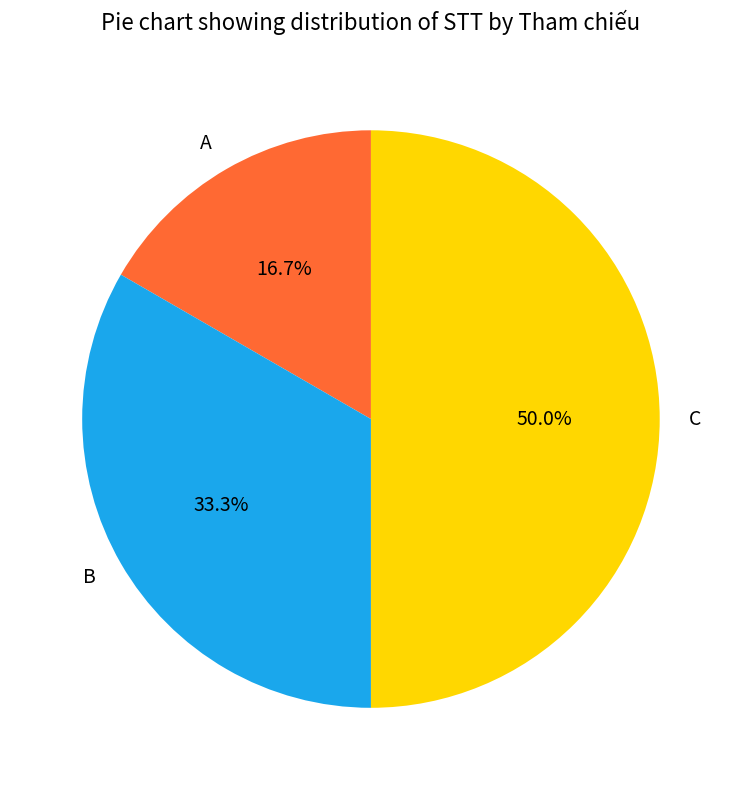

Between B and C, which is larger?

C